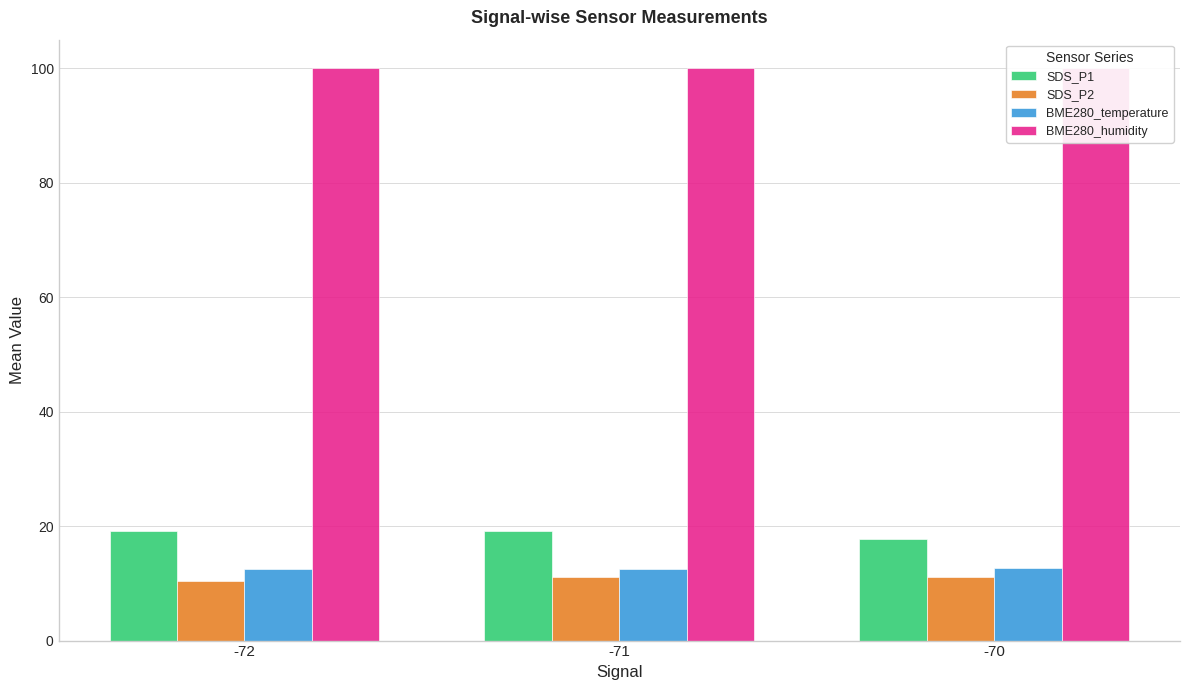

What is the value of the SDS_P1 bar at the 3rd from the left?

17.8